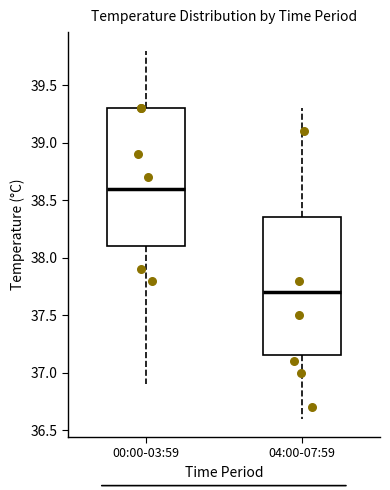

Reading left to right, transcribe this box plot: for each box, give where its median line is, the range the box spans, and where its two whiskers end, as read against the y-axis. The values are not printed on the chart, so give them approximately, as read against the axis.

00:00-03:59: median 38.60, box 38.10 to 39.30, whiskers 36.90 to 39.80
04:00-07:59: median 37.70, box 37.15 to 38.35, whiskers 36.60 to 39.30